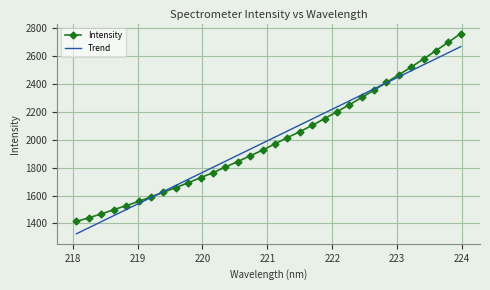

What is the minimum value for Trend?

1325.6